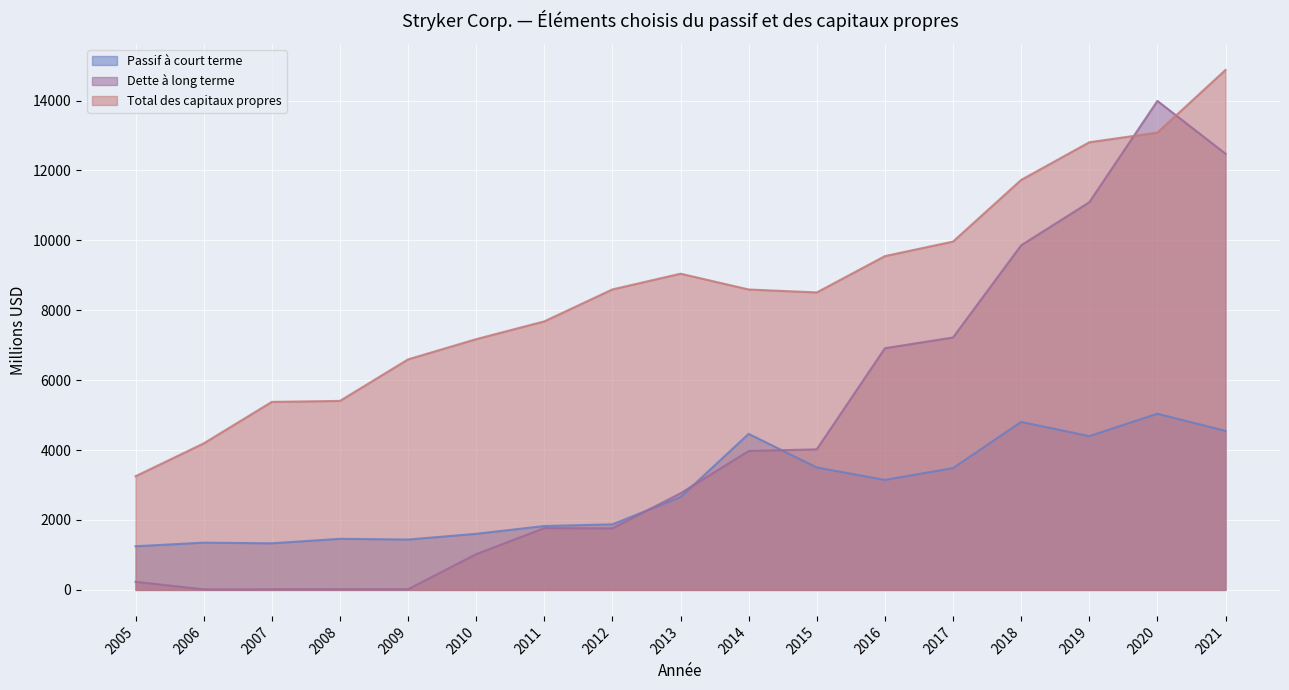

Does the chart display data point markers on the line(s)?

No